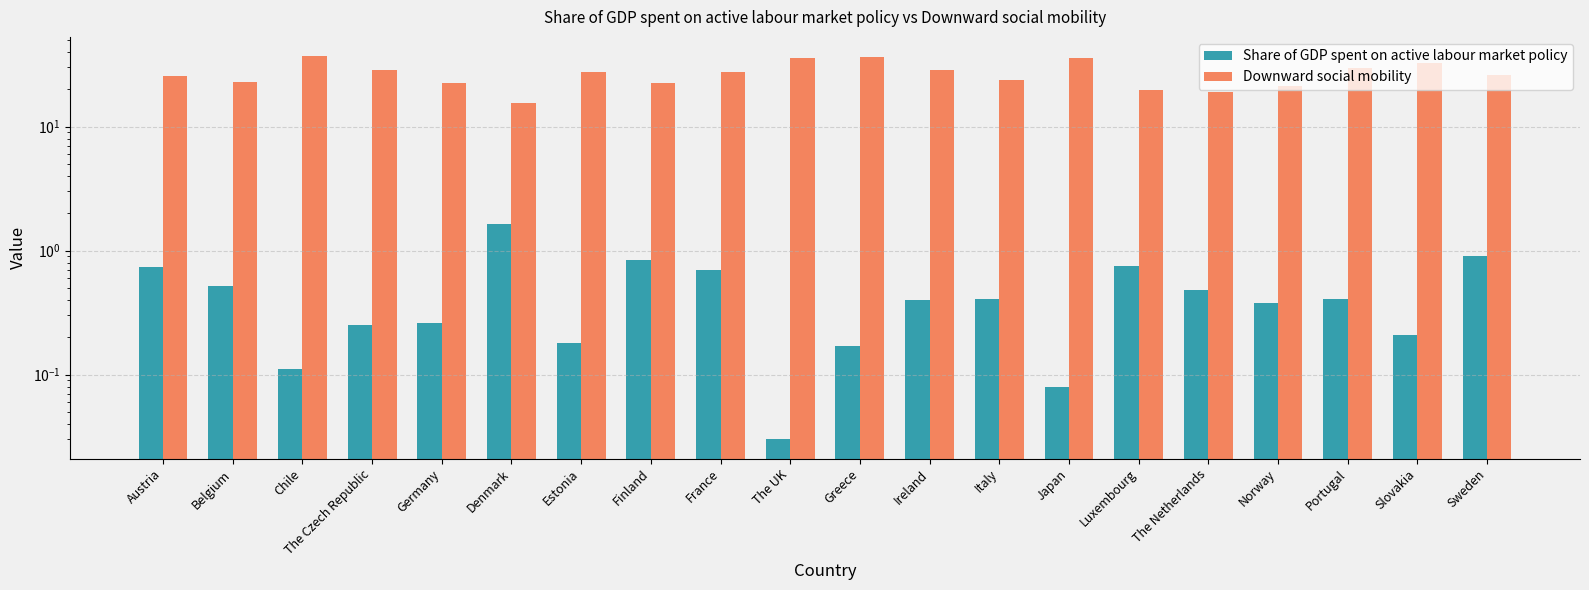

True or false: Downward social mobility has a value of 39.1 at Germany.

False